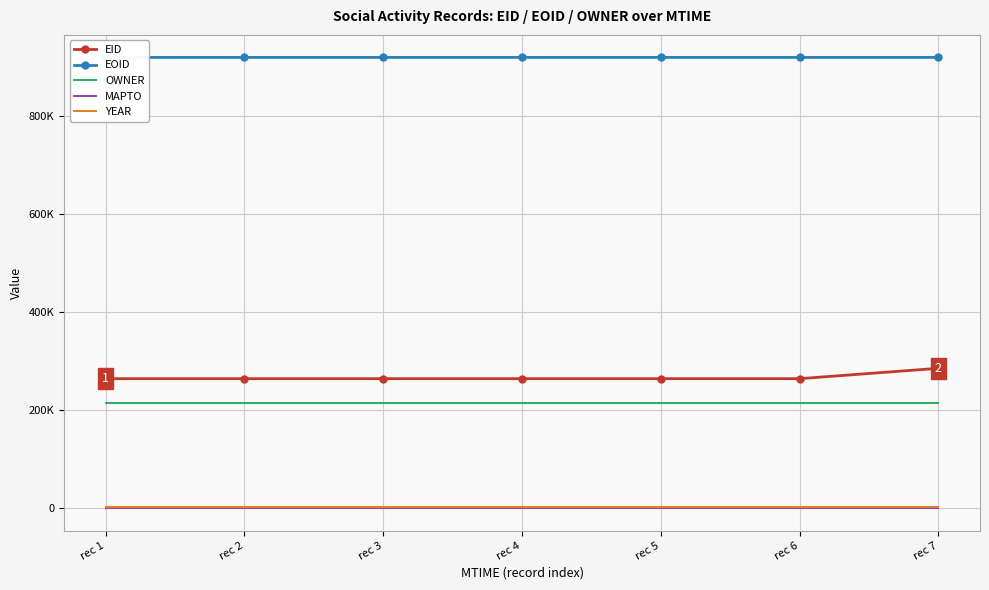

Where is EOID nearest to the value 918682?

rec 4